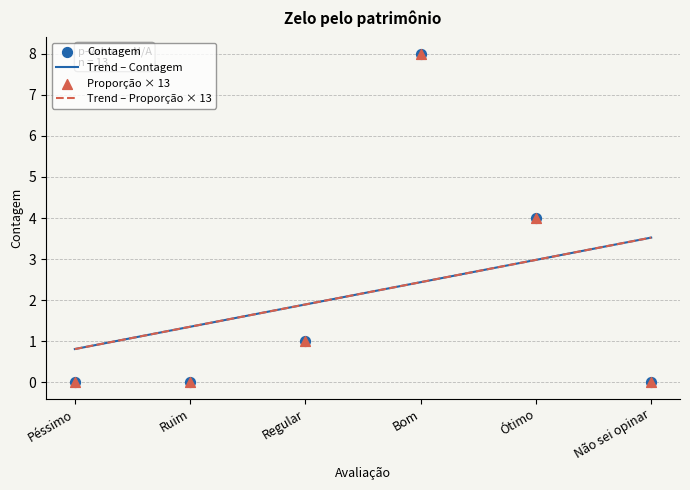

What are all the series names shown in the legend?

Trend – Contagem, Trend – Proporção × 13, Contagem, Proporção × 13